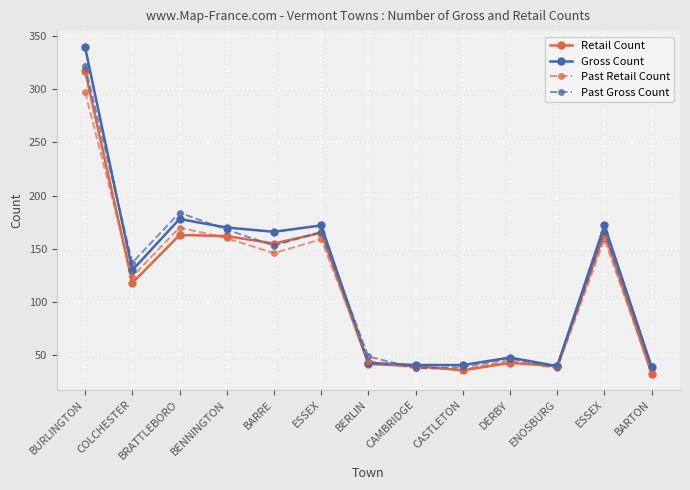

What is the sum of the Gross Count values at CAMBRIDGE and BURLINGTON?

380